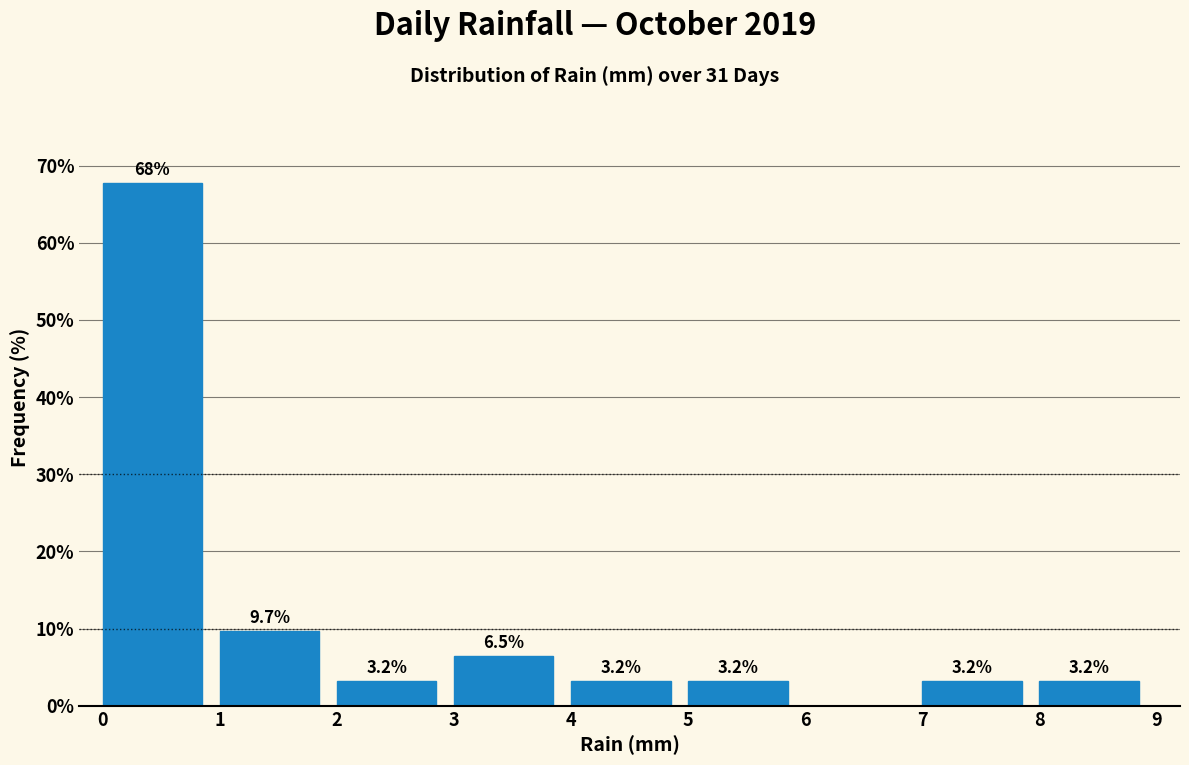

Over which range of the x-axis is the bar tallest?

0 to 1